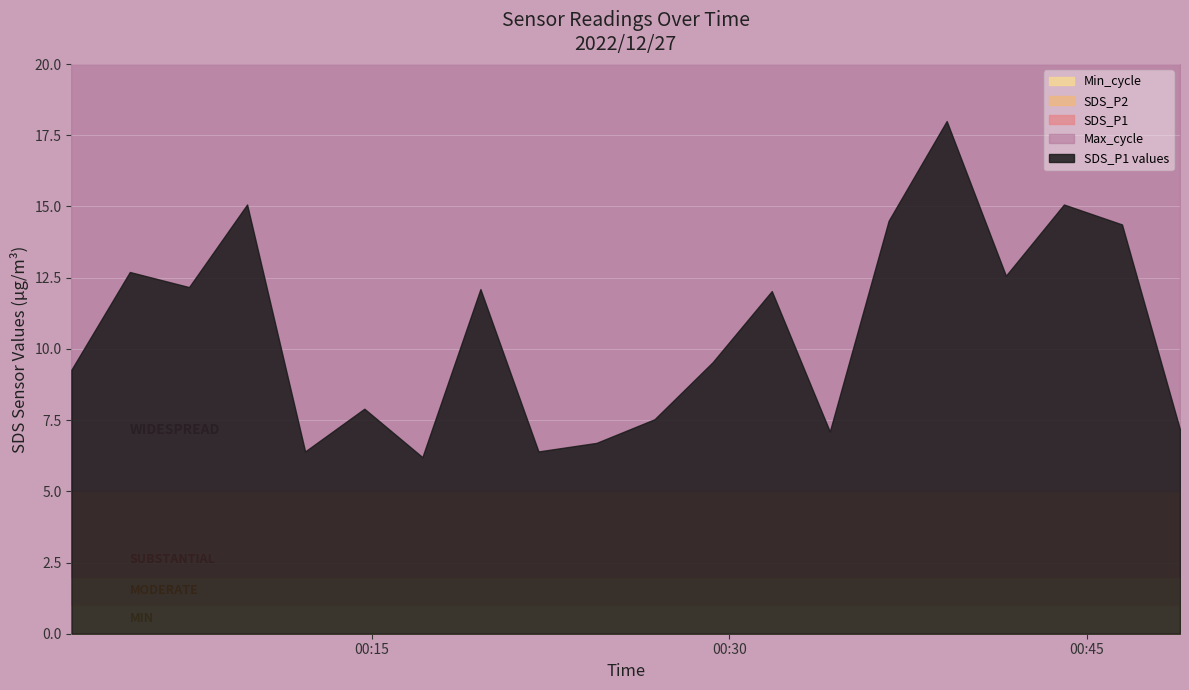

True or false: SDS_P2 and SDS_P1 cross at least once.

False